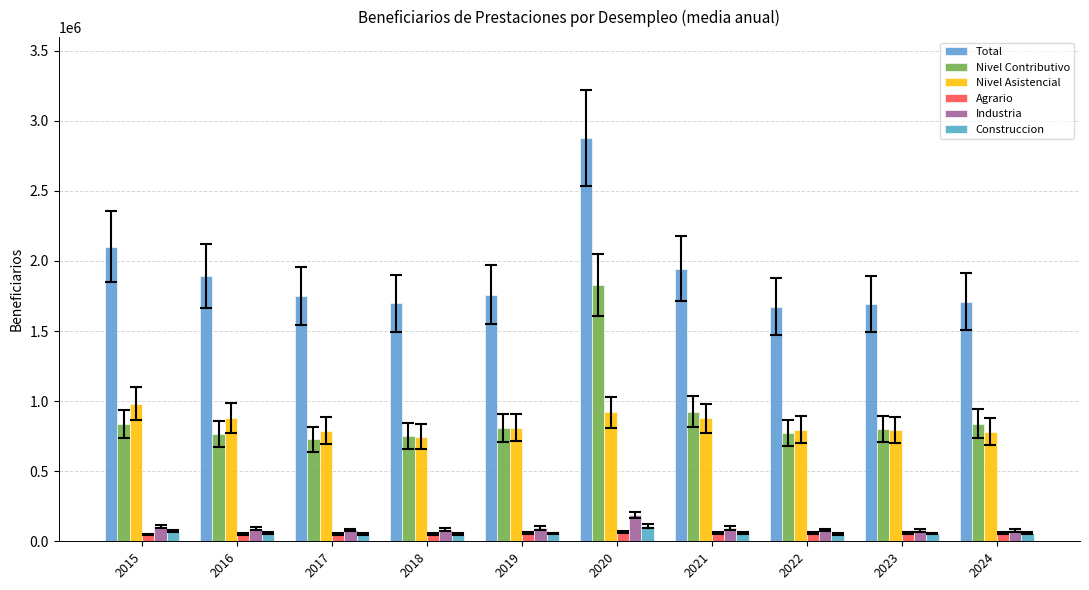

Is it true that Nivel Contributivo equals 1199369.2 at 2023?

False